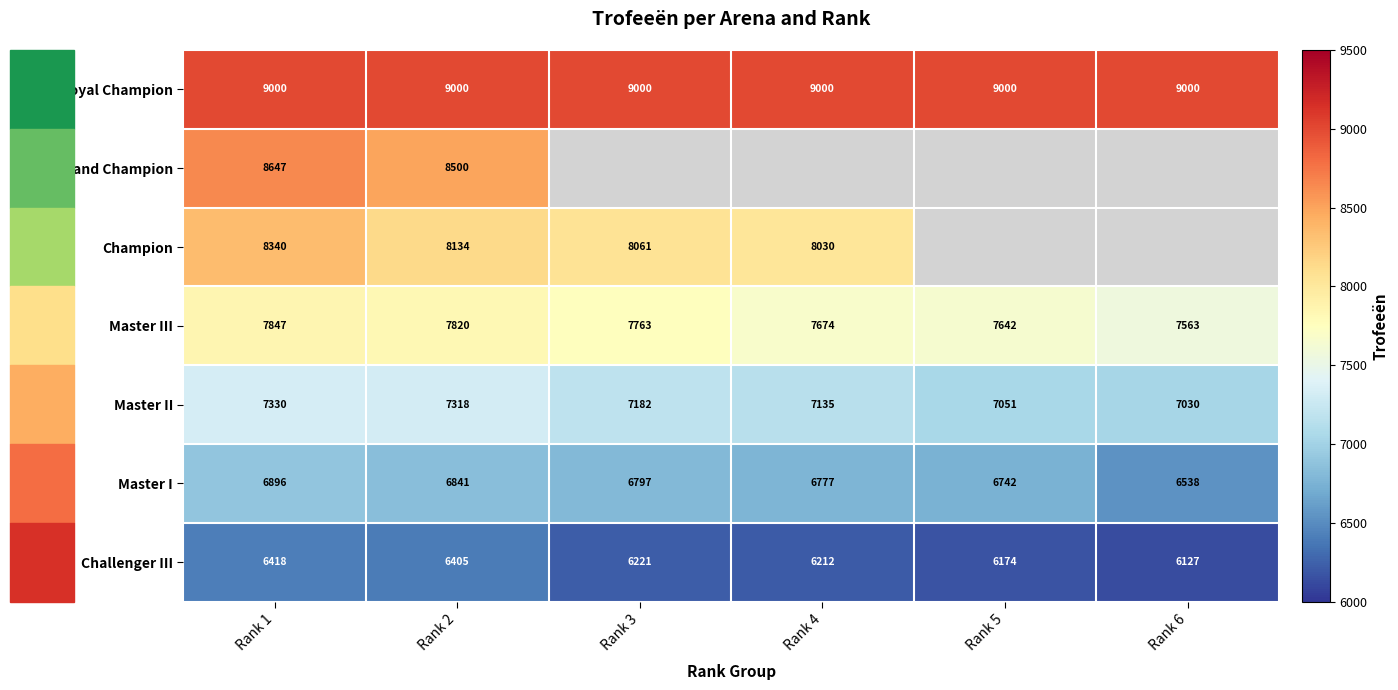

True or false: Challenger III has a value of 6127 at Rank 6.

True